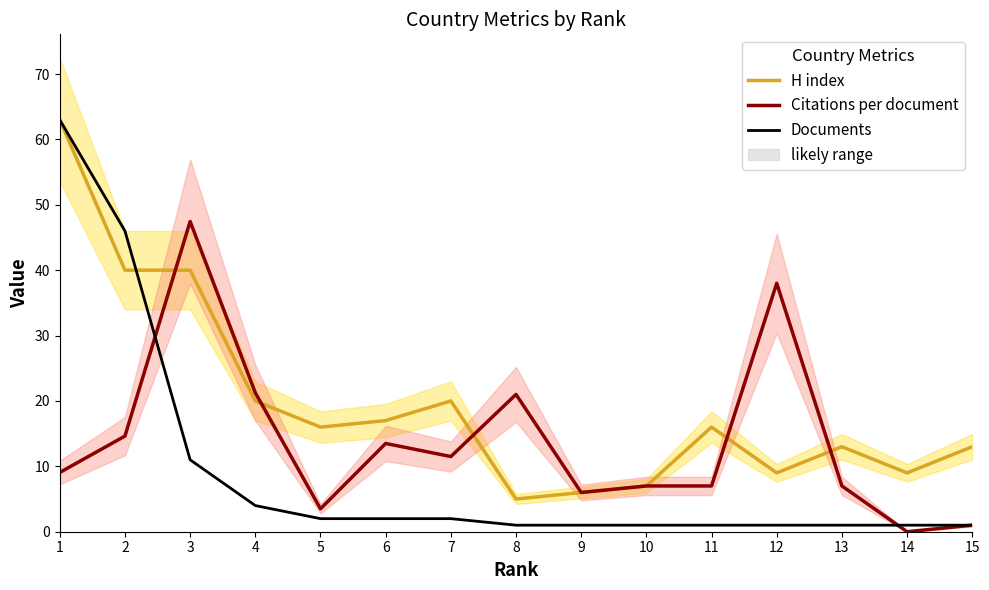

Where is the first local maximum for Citations per document?

3